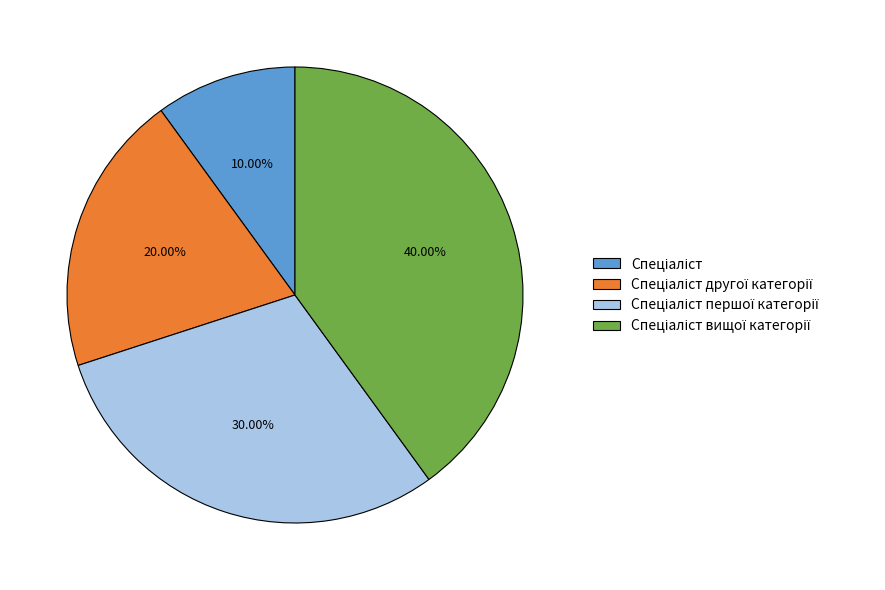

Is there a majority slice in this chart?

No